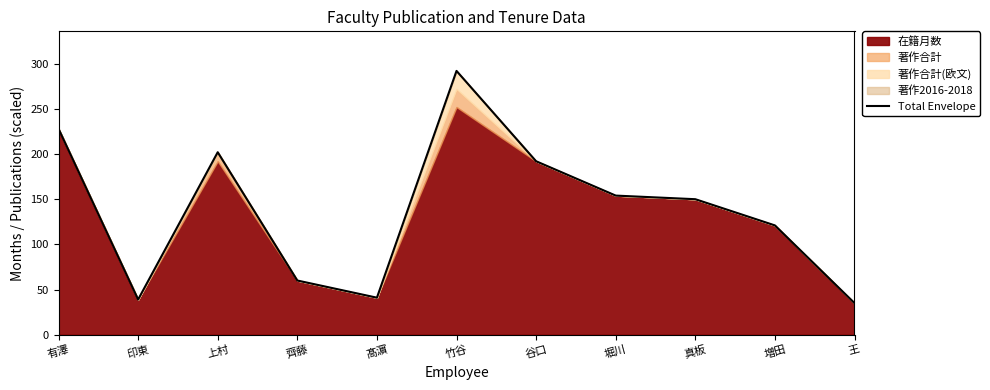

List the labels in order of value, largest first.

竹谷, 有澤, 上村, 谷口, 堀川, 真板, 増田, 齊藤, 髙濵, 印東, 王